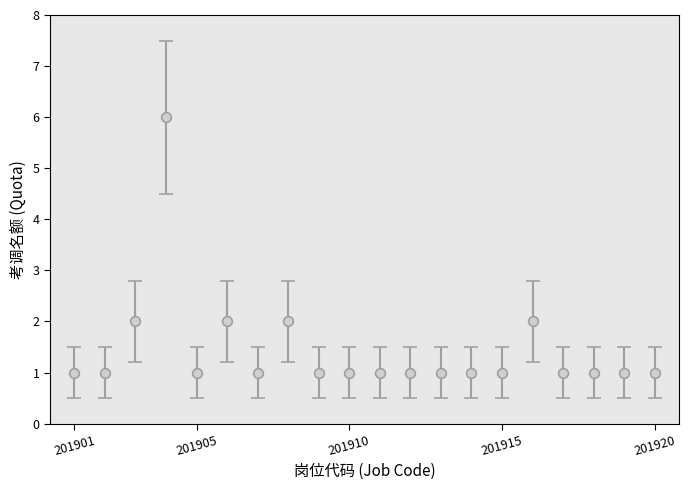

True or false: there are more than 2 points higher than both neighbors.

True